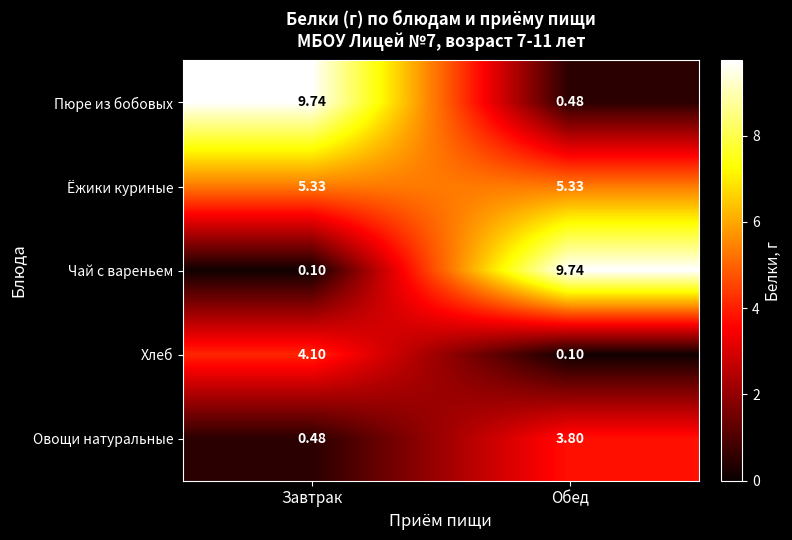

Rank the series at Завтрак from lowest to highest value.

Чай с вареньем, Овощи натуральные, Хлеб, Ёжики куриные, Пюре из бобовых